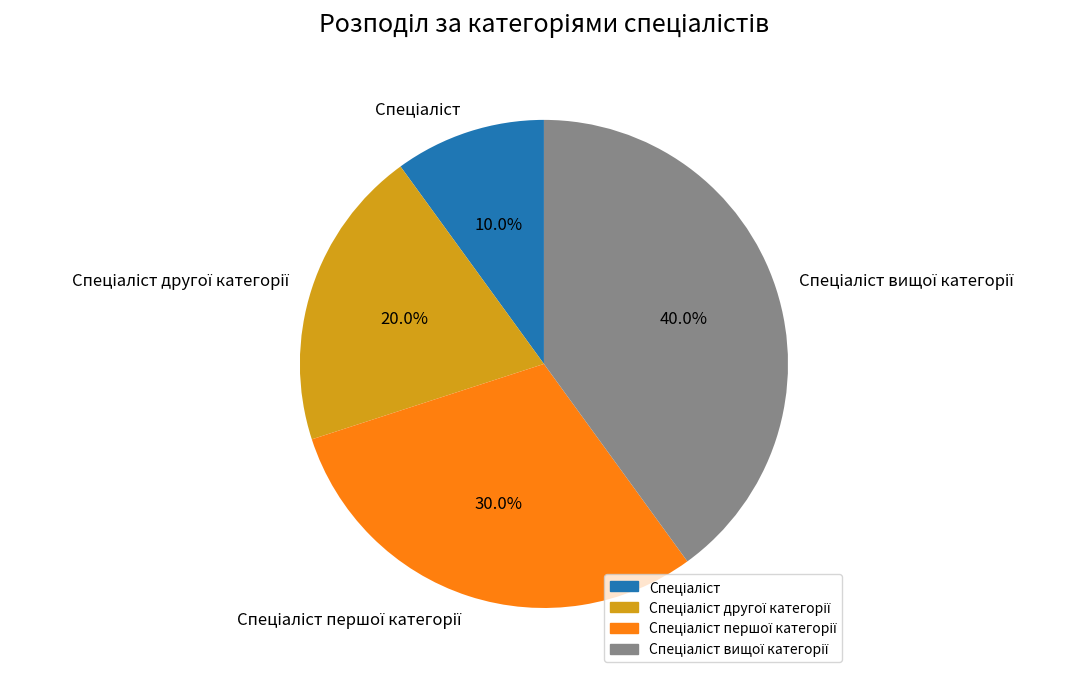

Count the number of slices in the pie.

4